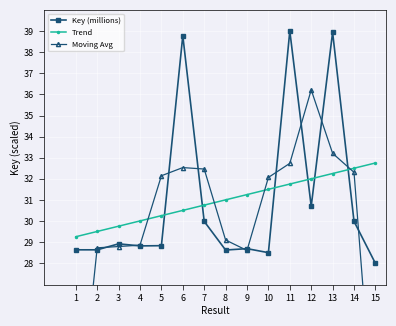

Does the chart display data point markers on the line(s)?

Yes